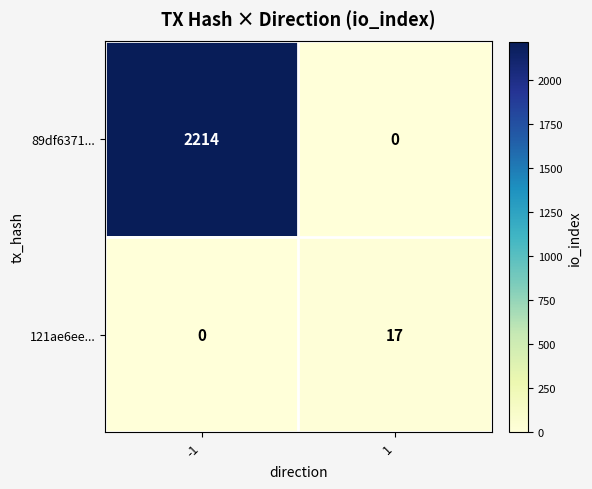

What is the sum of the 89df6371... values at 1 and -1?

2214